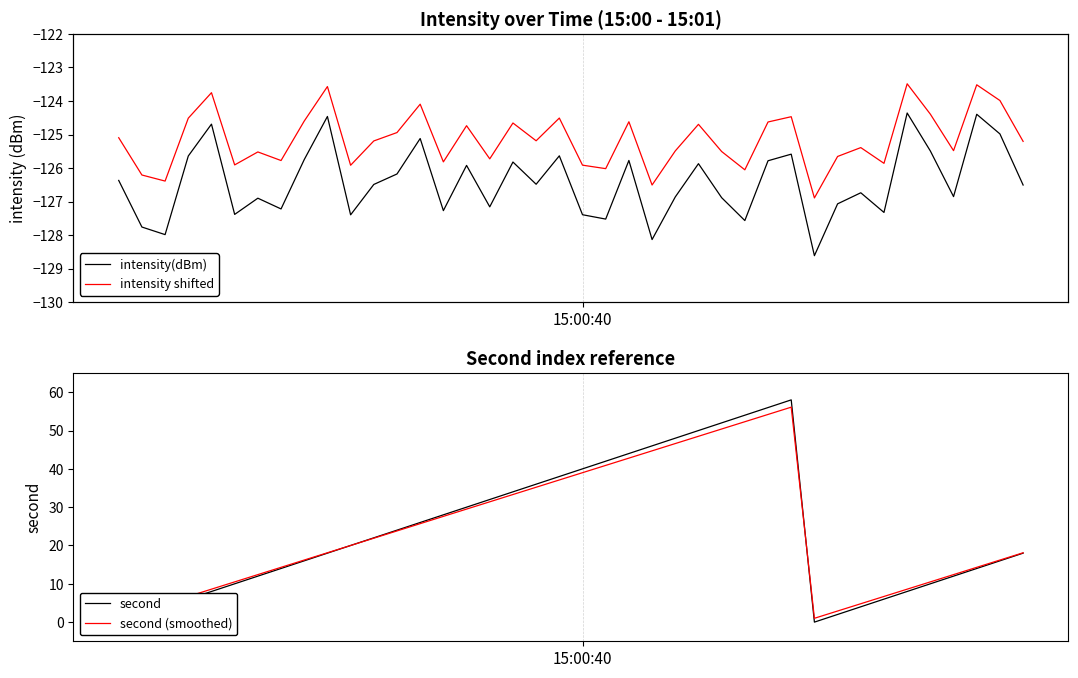

True or false: second and intensity(dBm) cross at least once.

False